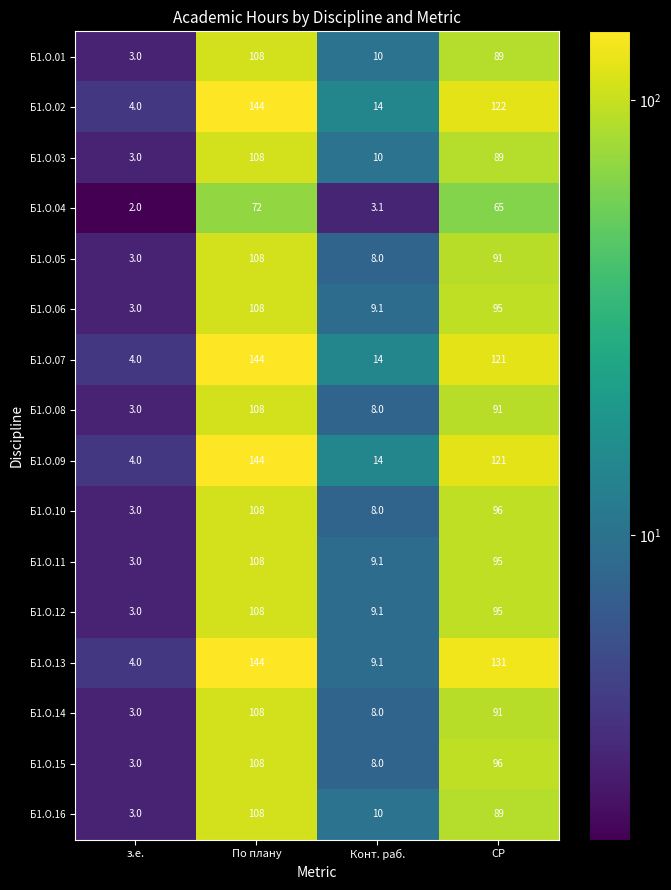

What is the sum of all Б1.О.15 values?

215.0